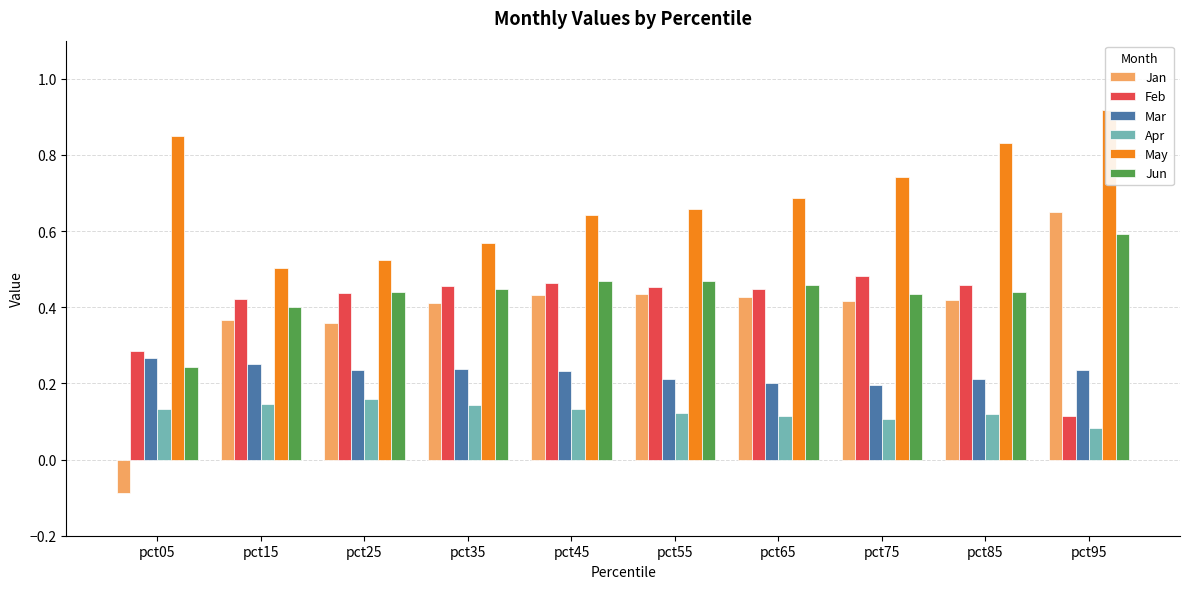

Is it true that Apr equals 0.2 at pct35?

False